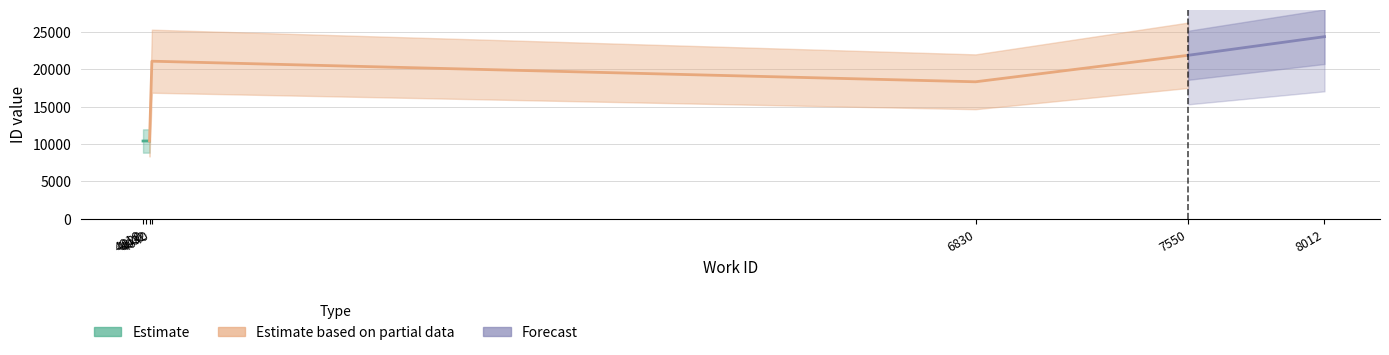

What is the value of the Forecast point at the 3rd from the left?

24374